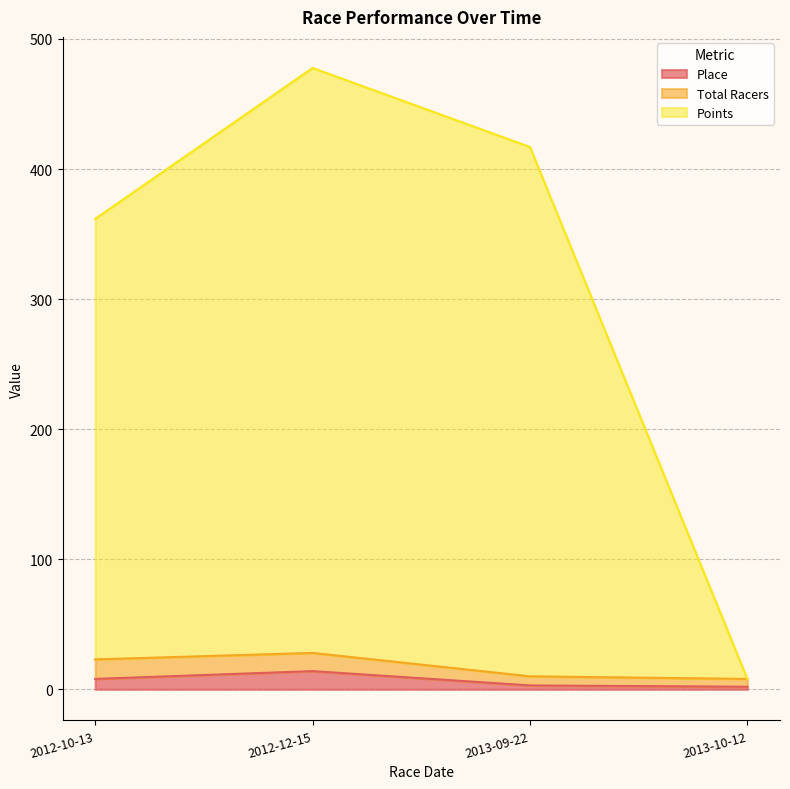

Which has a higher value, 2012-10-13 or 2012-12-15?

2012-12-15